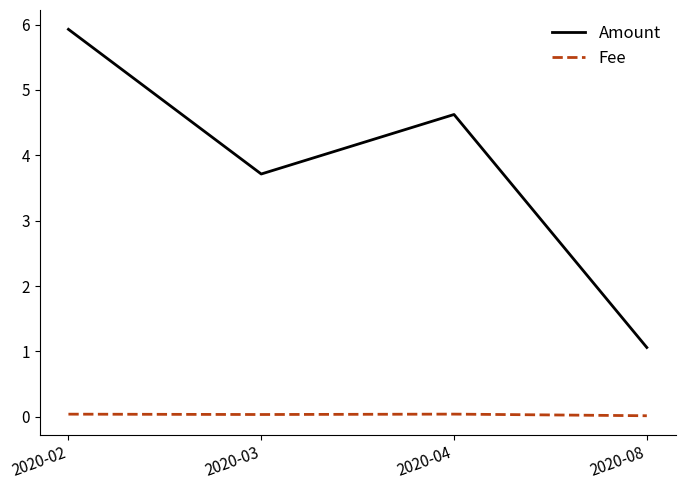

True or false: Fee and Amount intersect in this chart.

False